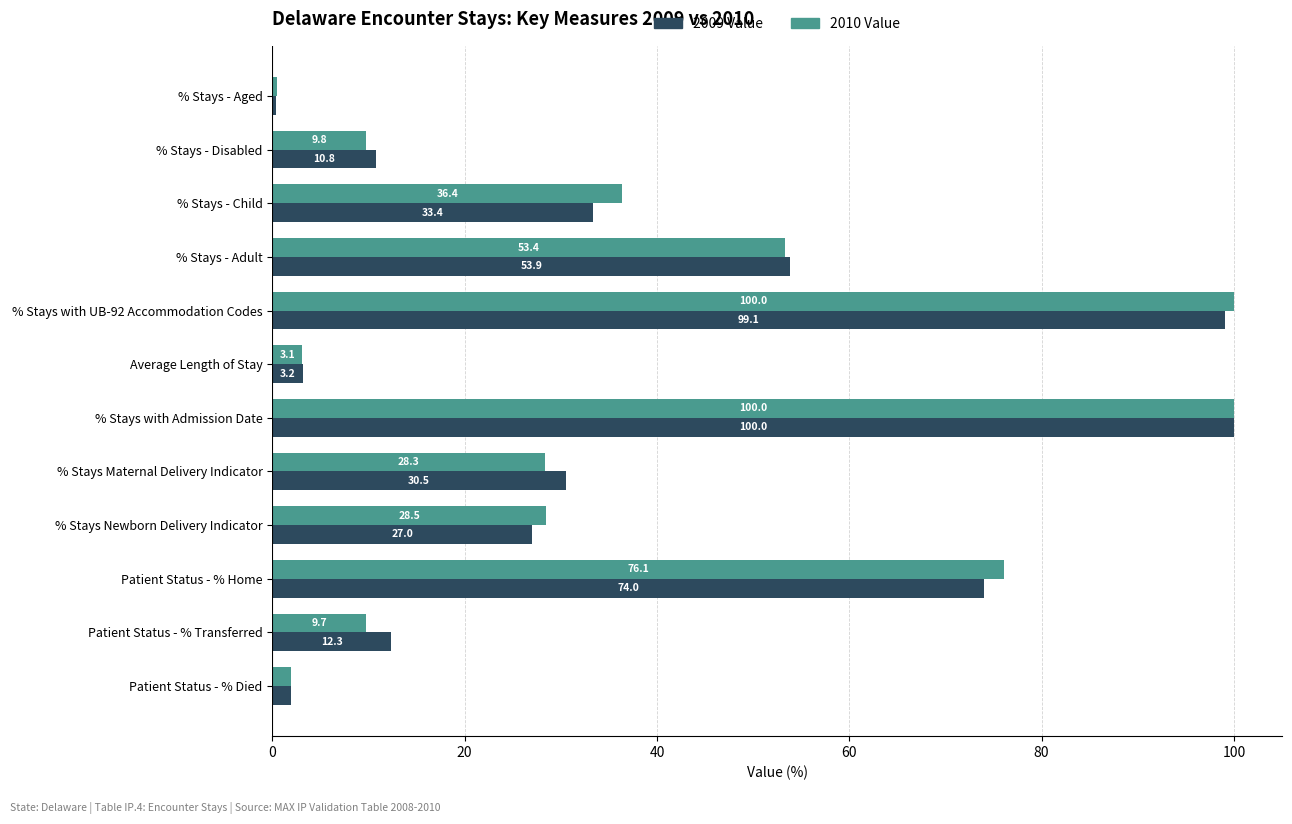

What is the difference between the second highest and minimum values in the 2009 Value series?

98.8